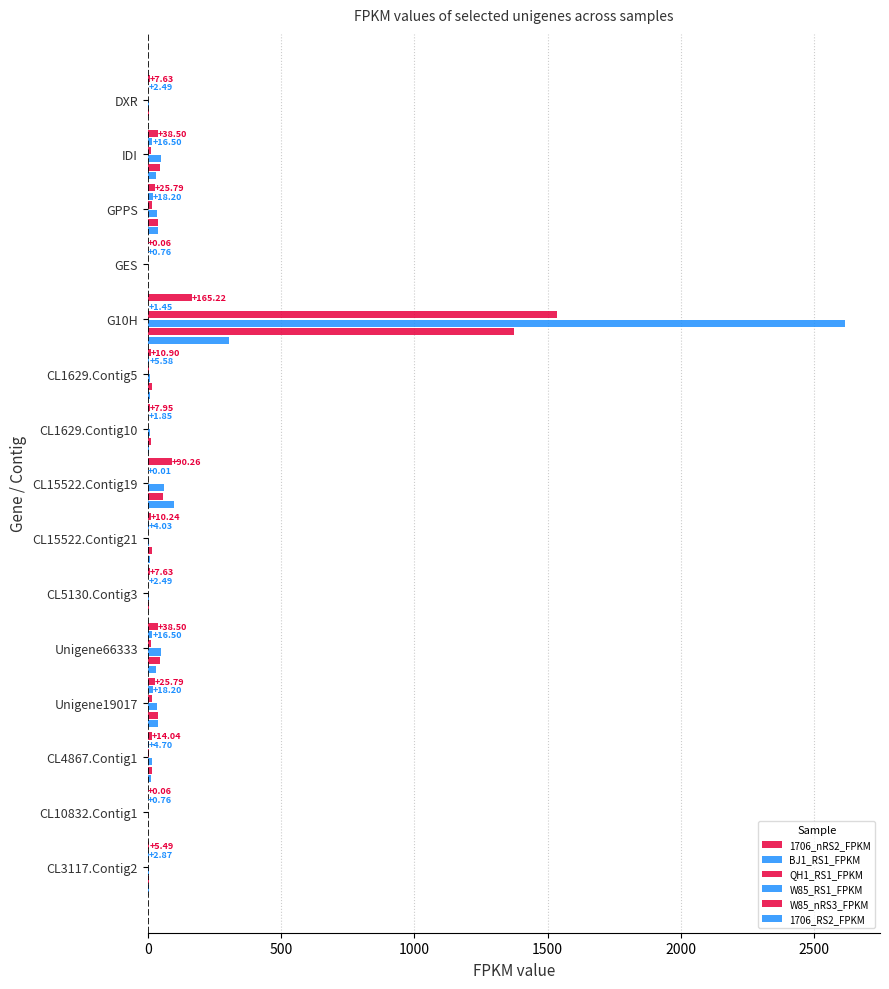

Count the number of categories in the chart.

15